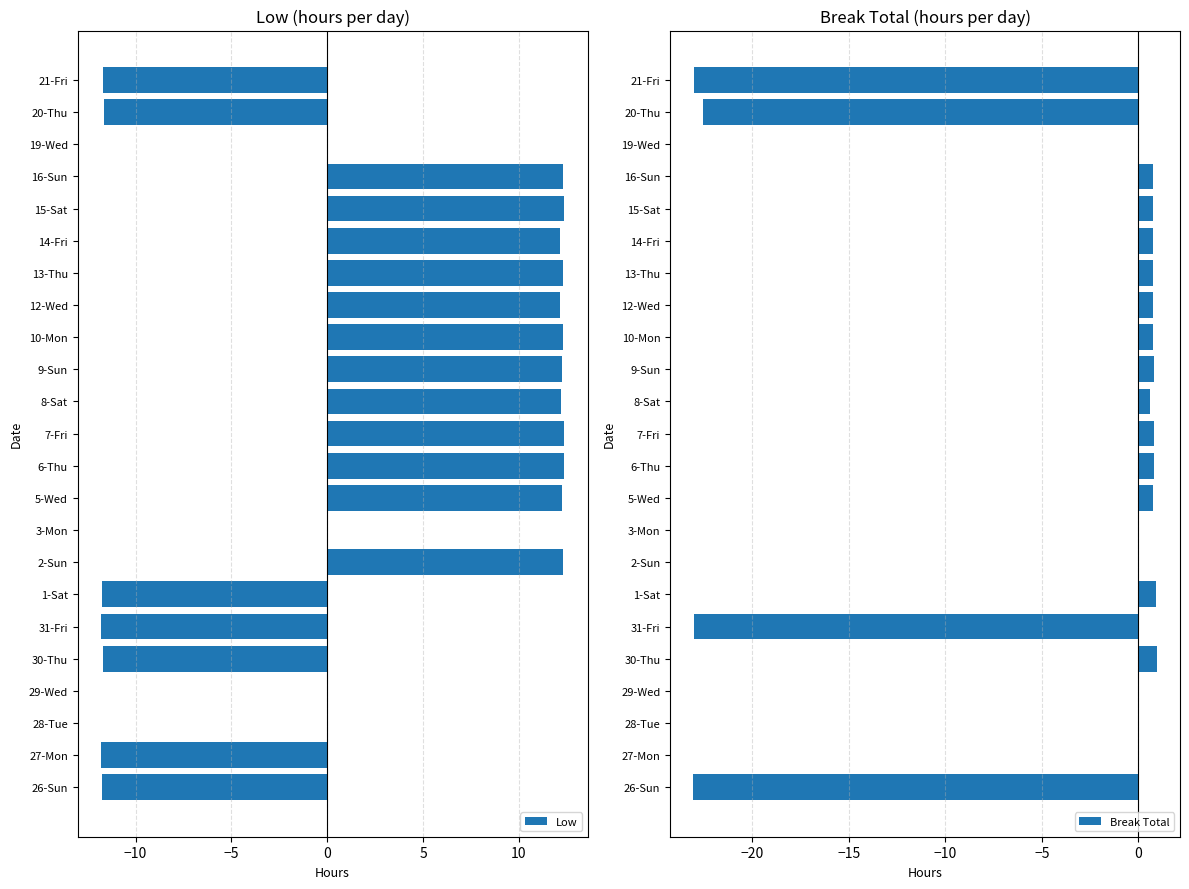

What is the sum of the Low values at 6-Thu and 20-Thu?

0.7